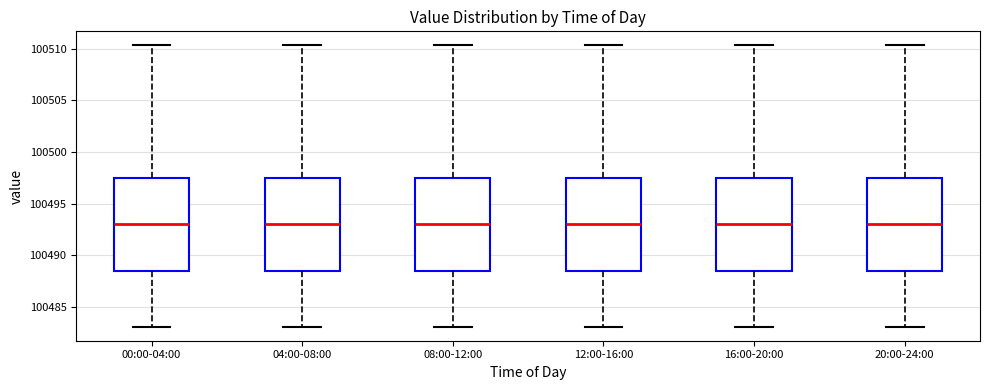

Reading left to right, read every box against the y-axis: the position of its median line, the range the box covers, and the ends of its whiskers. The values are not printed on the chart, so give them approximately, as read against the axis.

00:00-04:00: median 100493.0, box 100488.5 to 100497.5, whiskers 100483.0 to 100510.5
04:00-08:00: median 100493.0, box 100488.5 to 100497.5, whiskers 100483.0 to 100510.5
08:00-12:00: median 100493.0, box 100488.5 to 100497.5, whiskers 100483.0 to 100510.5
12:00-16:00: median 100493.0, box 100488.5 to 100497.5, whiskers 100483.0 to 100510.5
16:00-20:00: median 100493.0, box 100488.5 to 100497.5, whiskers 100483.0 to 100510.5
20:00-24:00: median 100493.0, box 100488.5 to 100497.5, whiskers 100483.0 to 100510.5